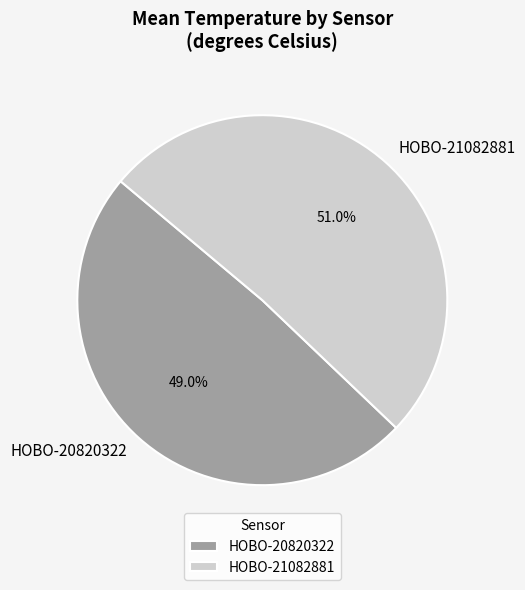

What percentage do HOBO-20820322 and HOBO-21082881 together represent?

100.0%